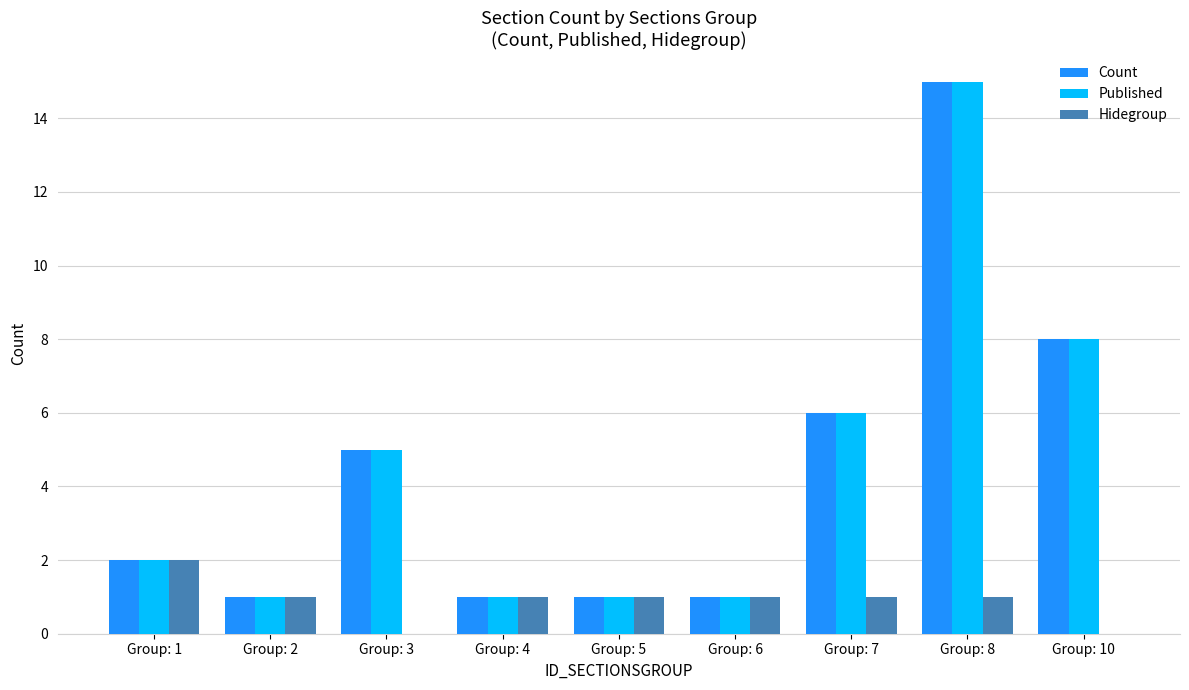

What are all the series names shown in the legend?

Count, Published, Hidegroup